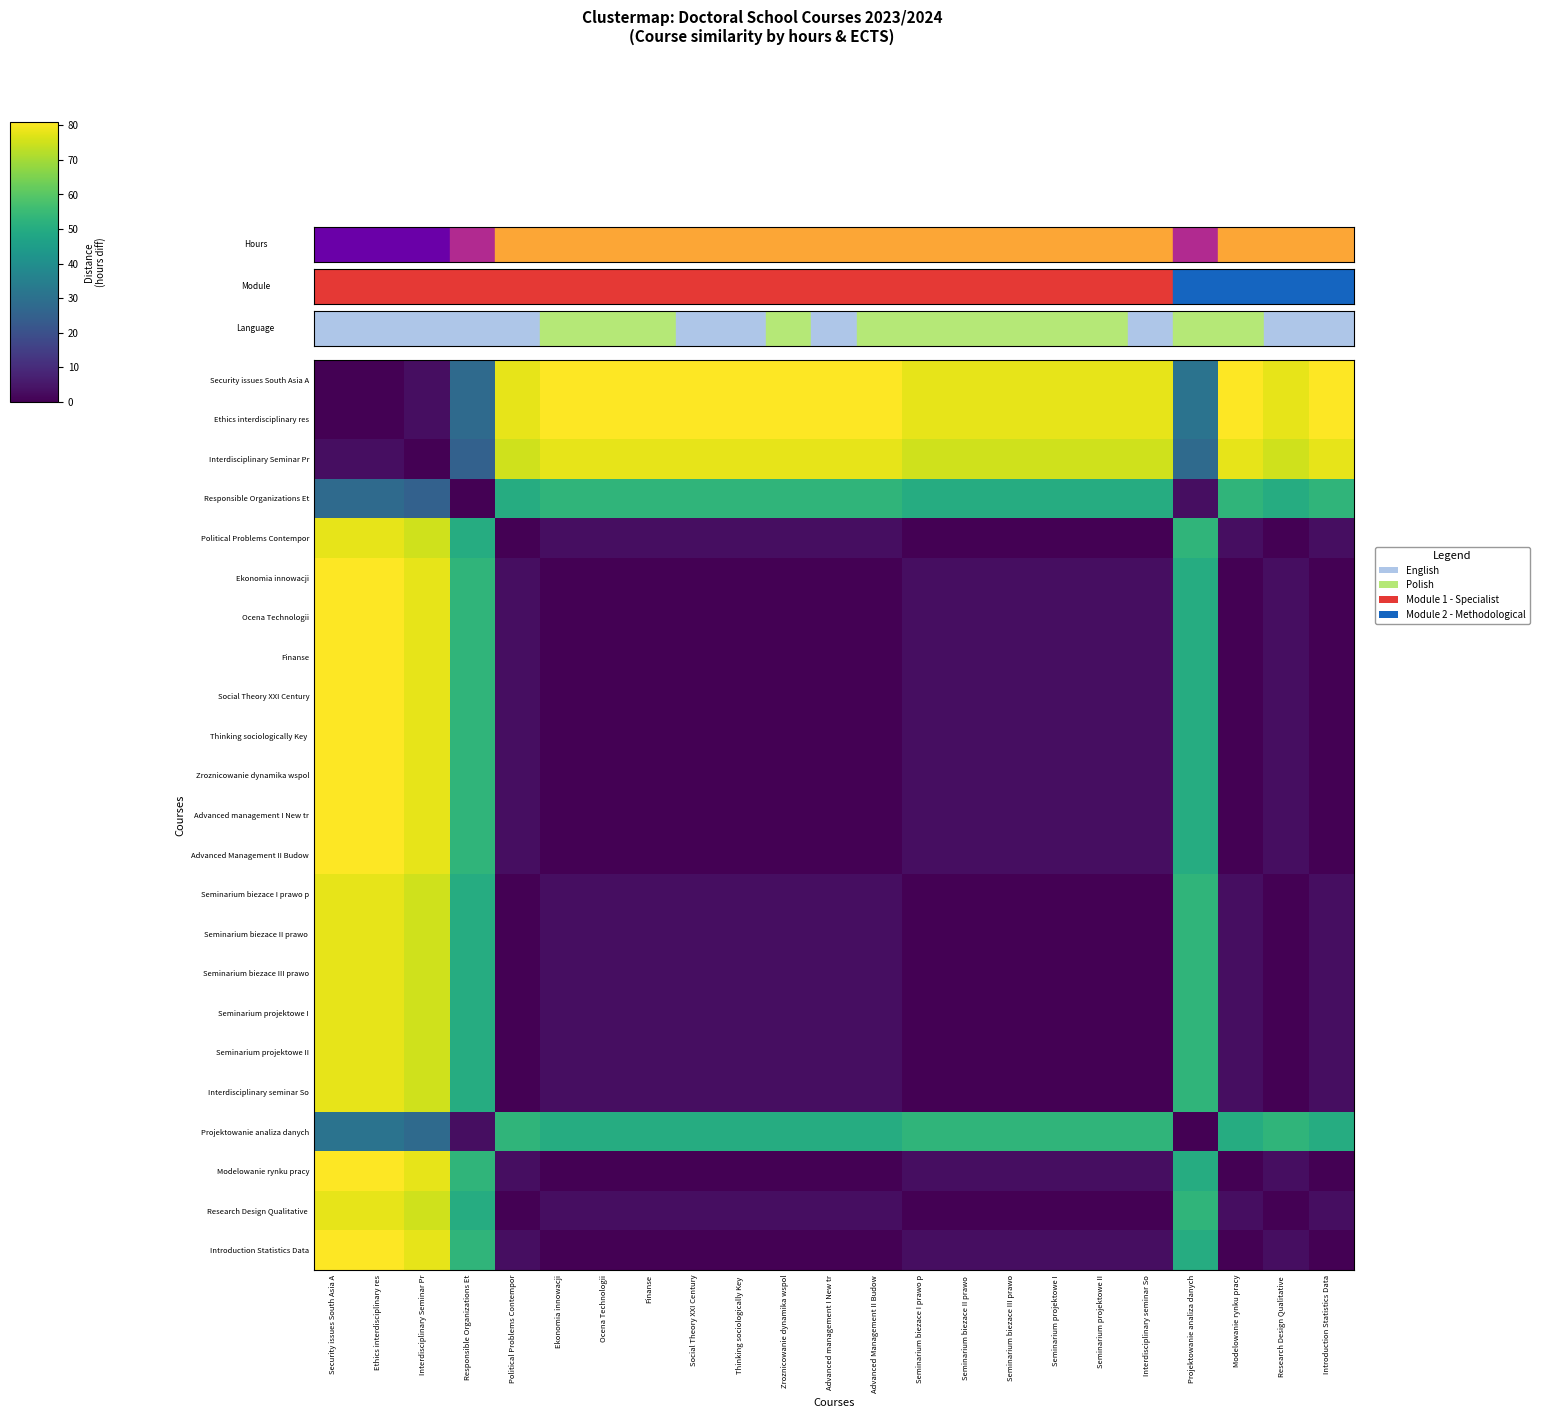

At how many categories does at least one series exceed 4?

23